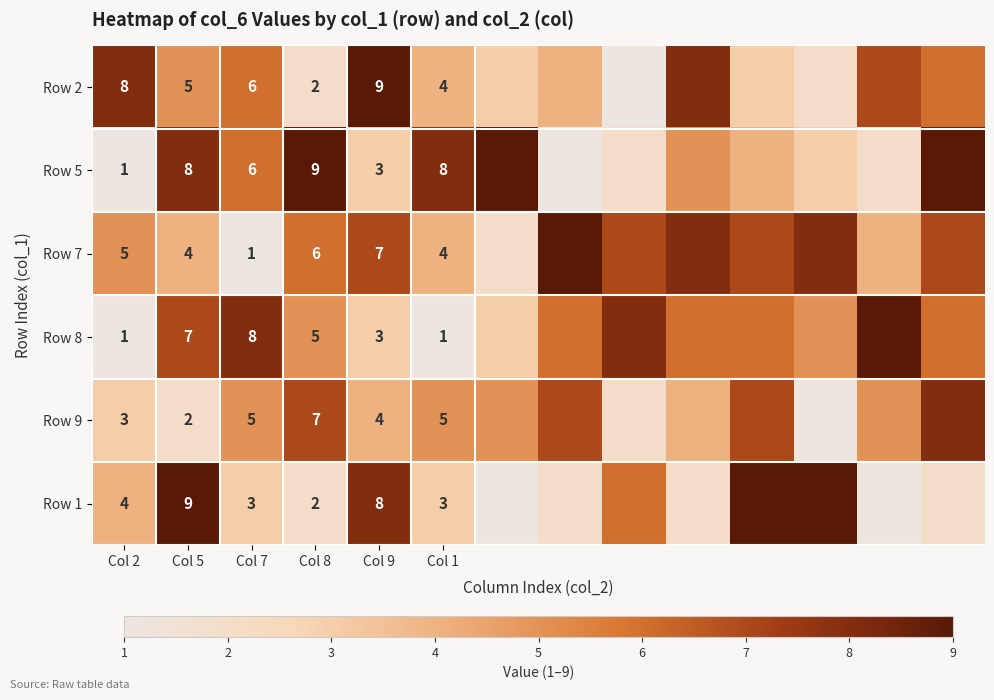

Is it true that Row 2 equals 2 at Col 7?

False